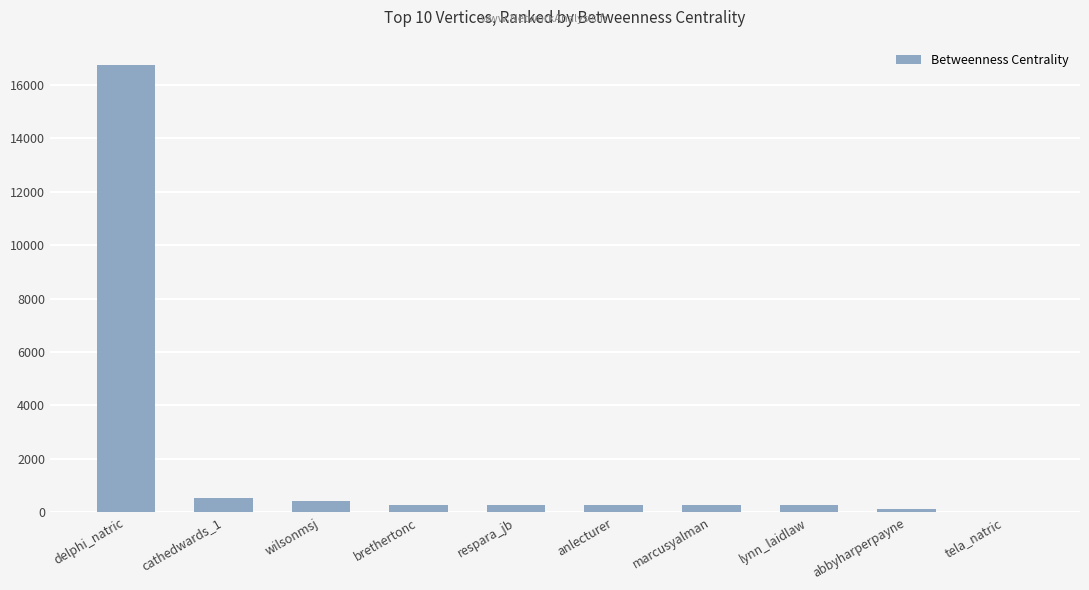

Which label corresponds to the largest value in the chart?

delphi_natric